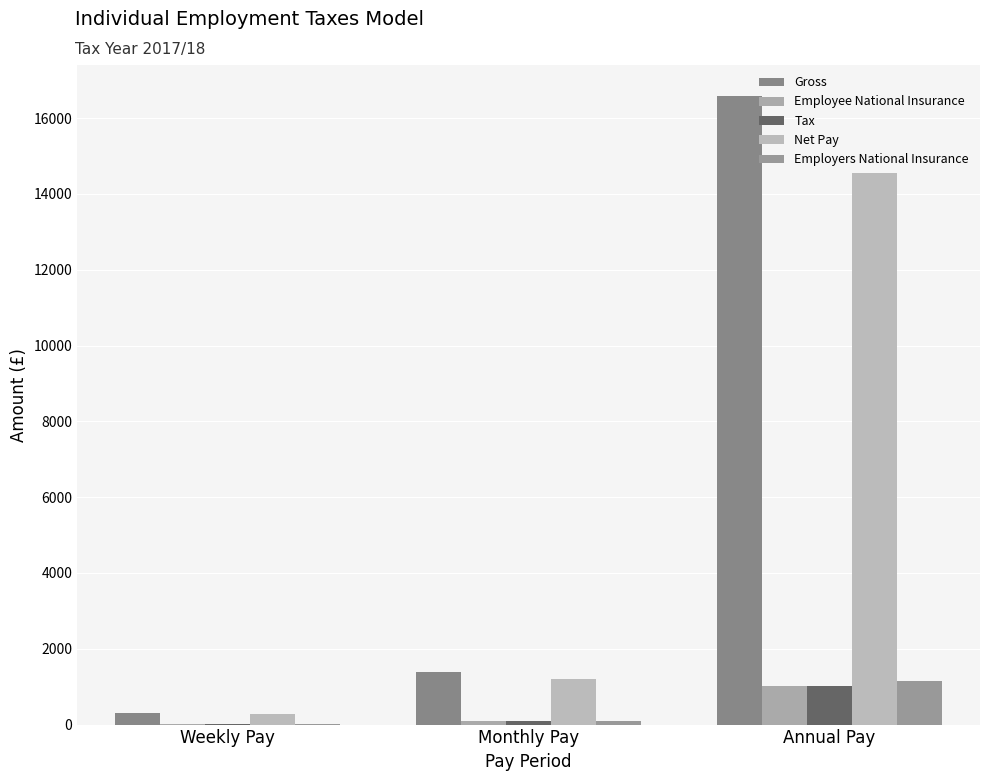

Reading left to right, extract all data points from this chart.

Gross: 318.8	1381.2	16575.0
Employee National Insurance: 19.4	84.1	1009.3
Tax: 19.5	84.6	1015.0
Net Pay: 279.8	1212.6	14550.7
Employers National Insurance: 22.3	96.7	1160.7